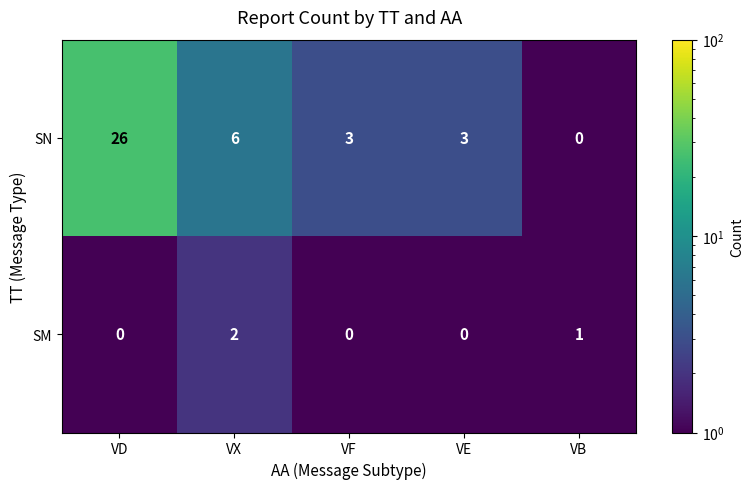

The SN series shows 9 at VX. True or false?

False